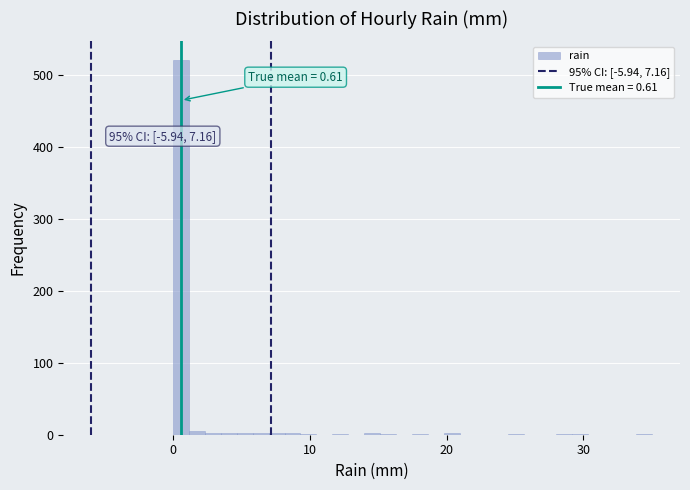

Read against the x-axis, roughly where is the centre of the tallest bar?

1